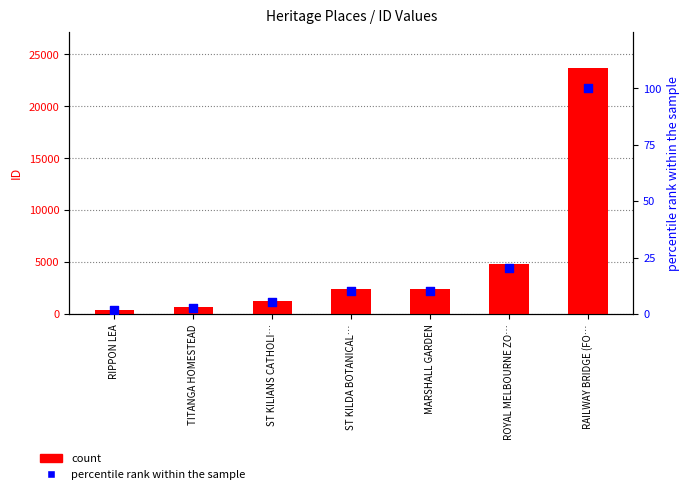

Which series contains the highest Y value?

ID (count)